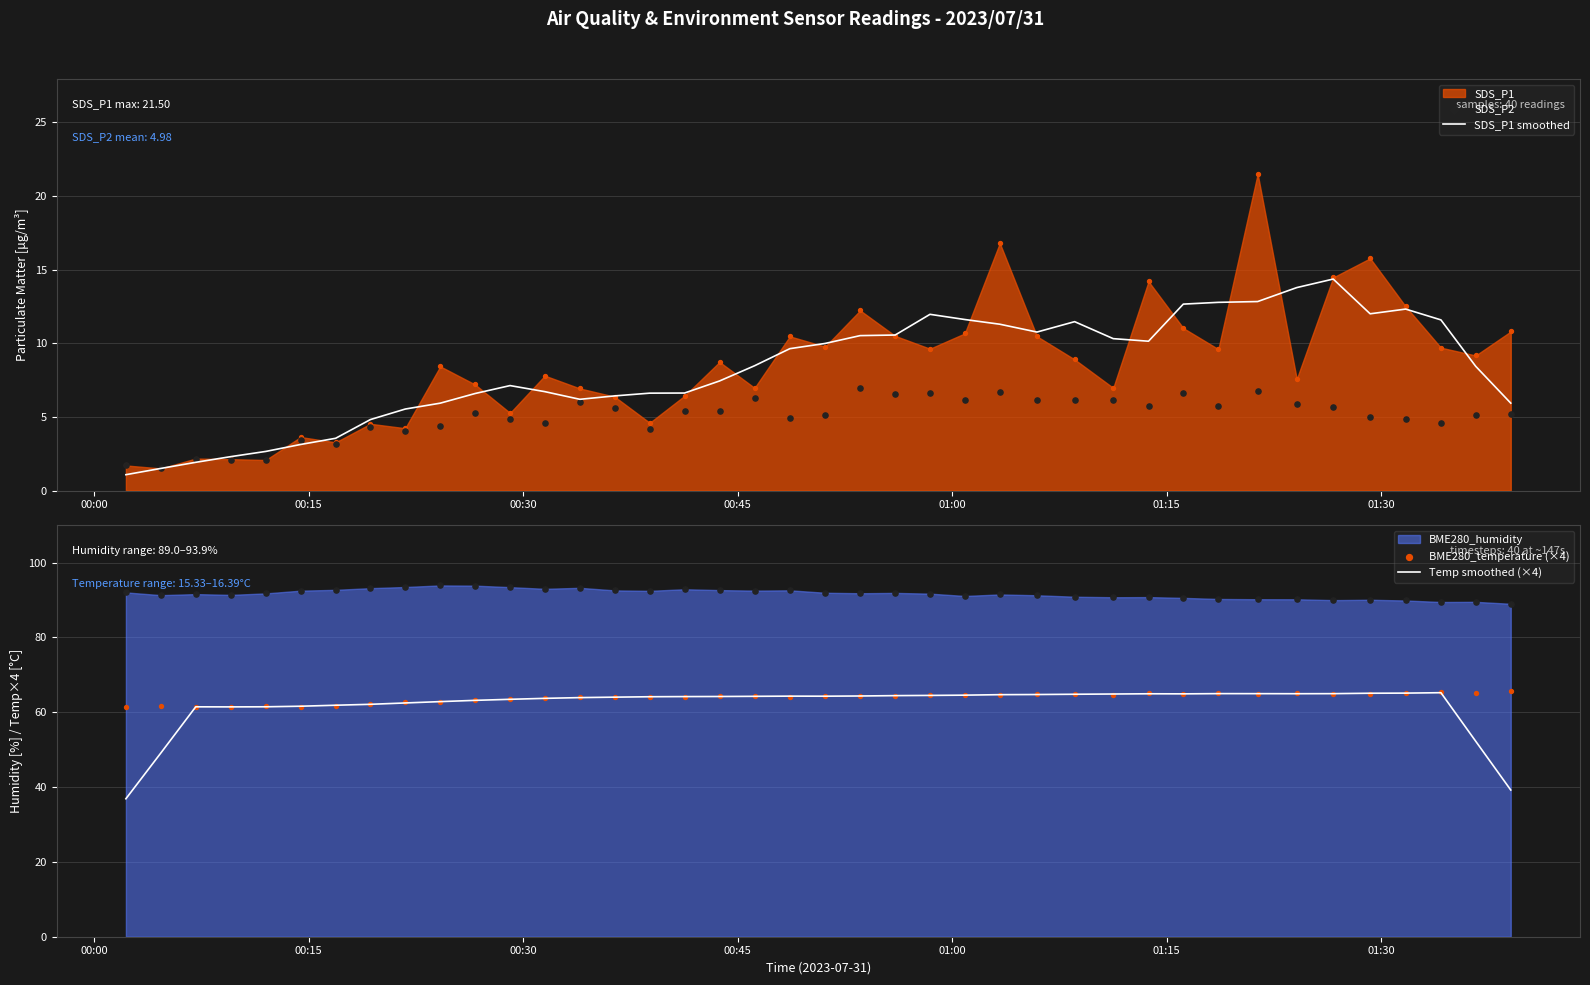

Which series has the largest total across all categories?

BME280_temperature (×4)